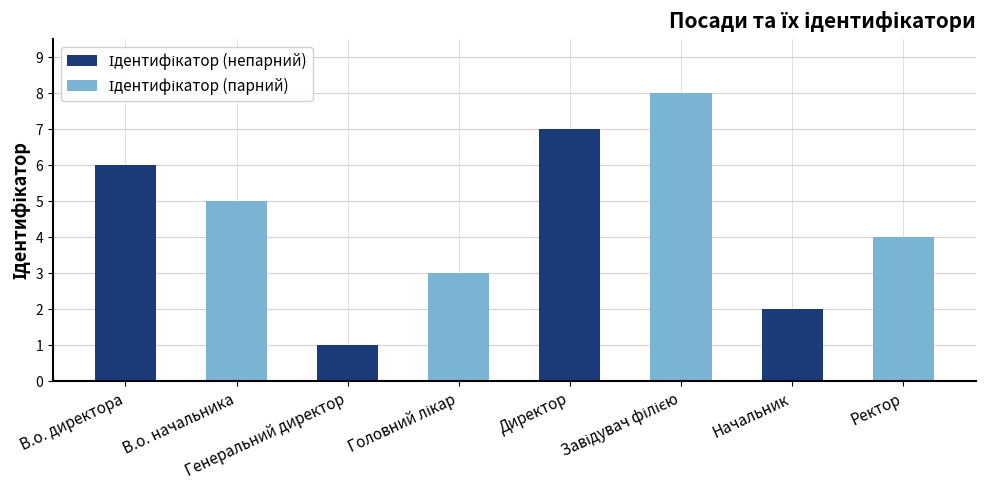

Does the chart contain any negative values?

No